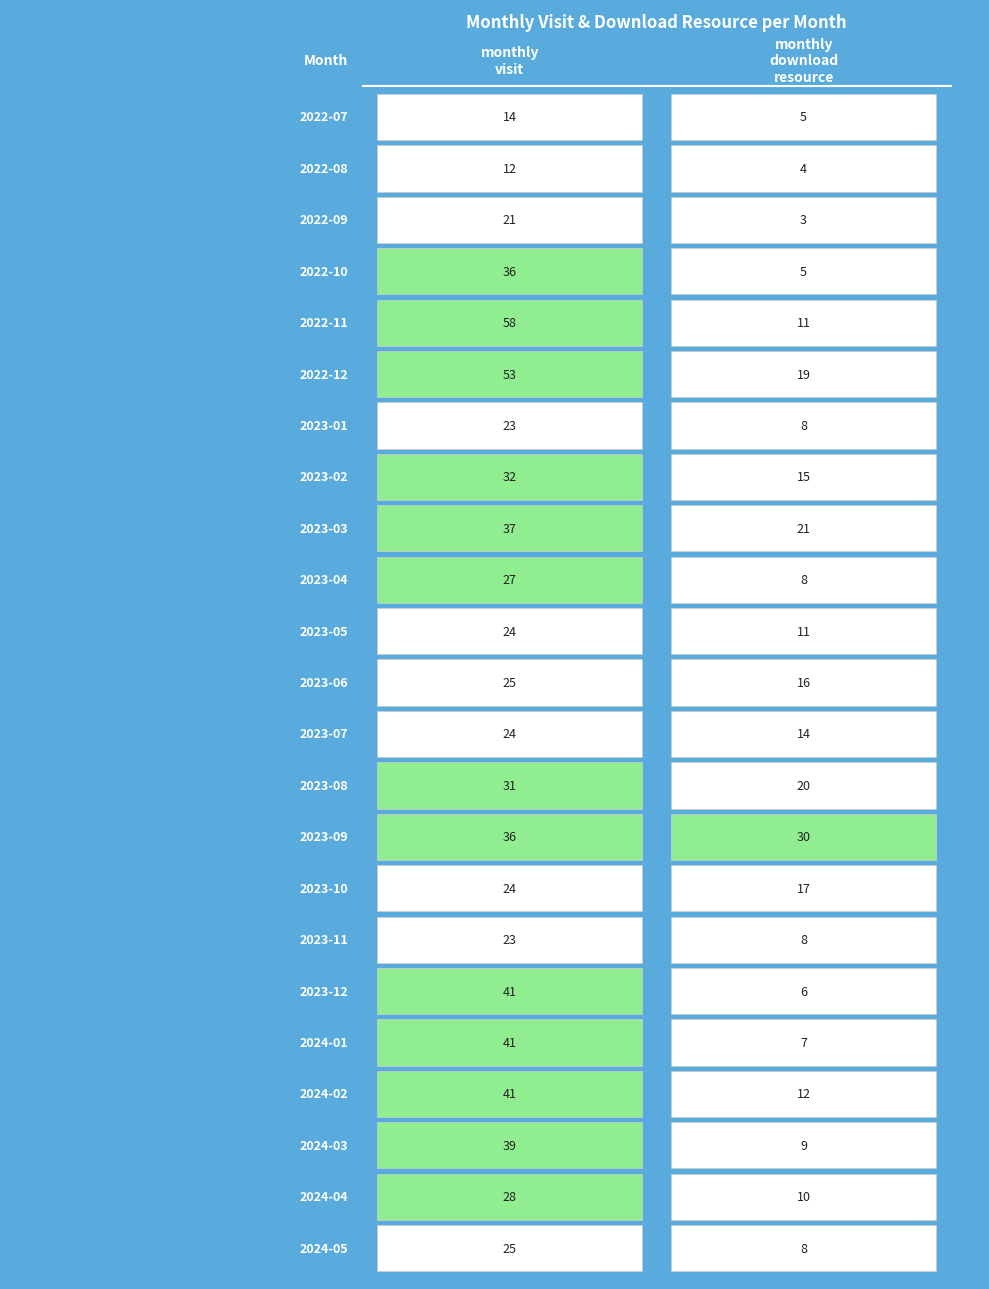

The value of 2024-03 at 1 is 9. True or false?

True